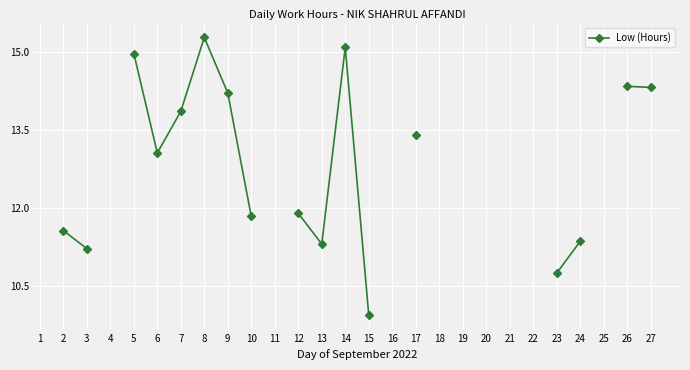

Which label corresponds to the smallest value in the chart?

15